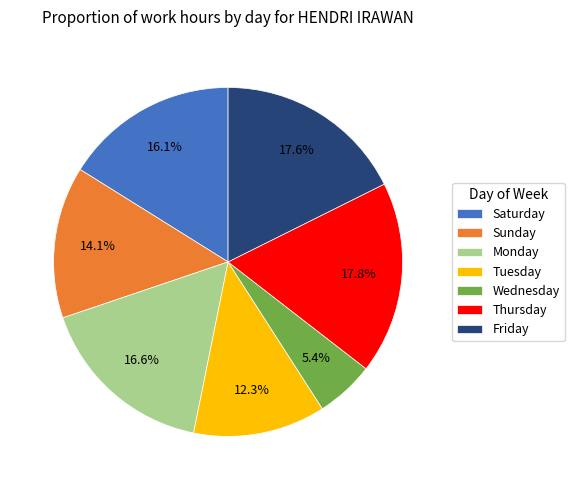

Which has a higher value, Saturday or Wednesday?

Saturday